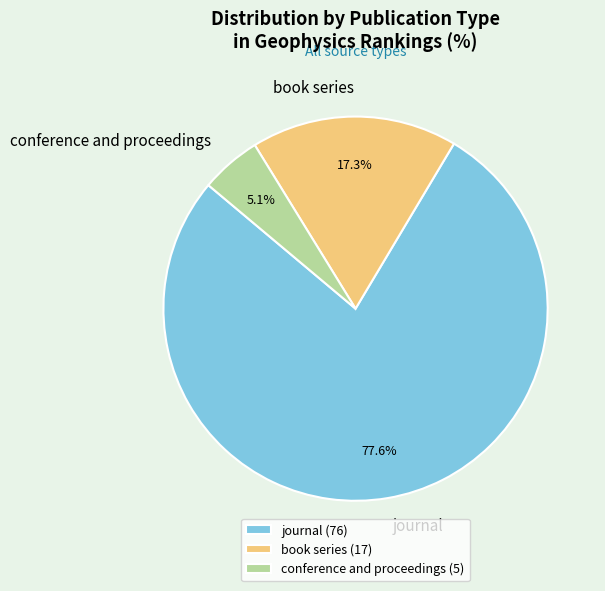

What is the ratio of the value at conference and proceedings to the value at book series?

0.3